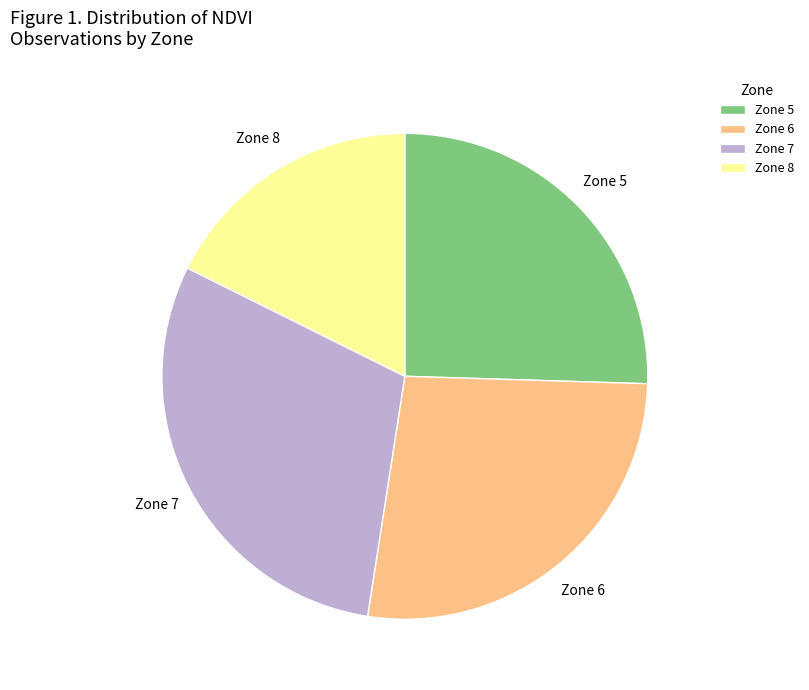

What is the largest slice in the pie chart?

Zone 7